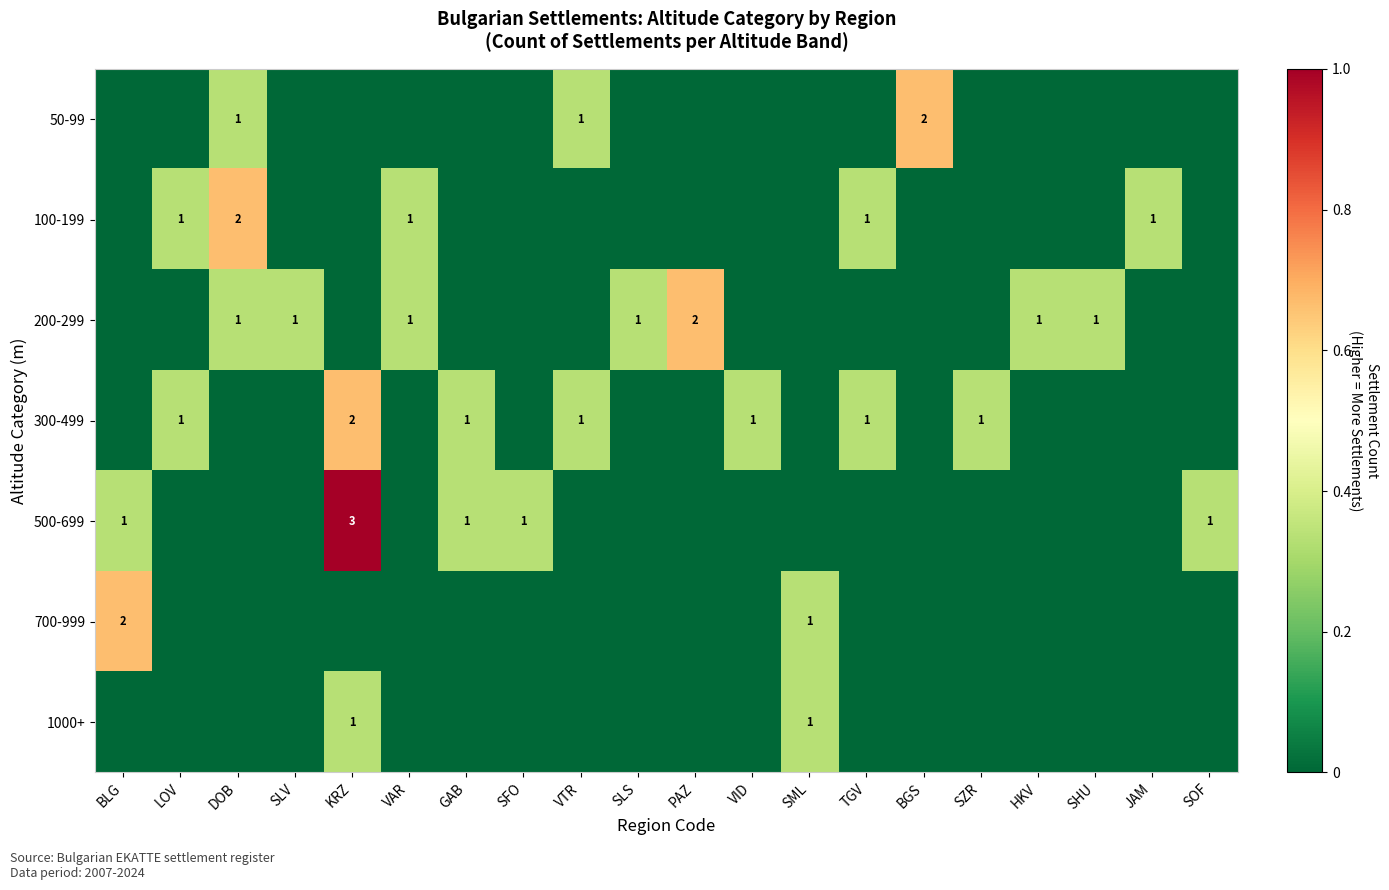

Between SFO and VAR, which is larger?

SFO